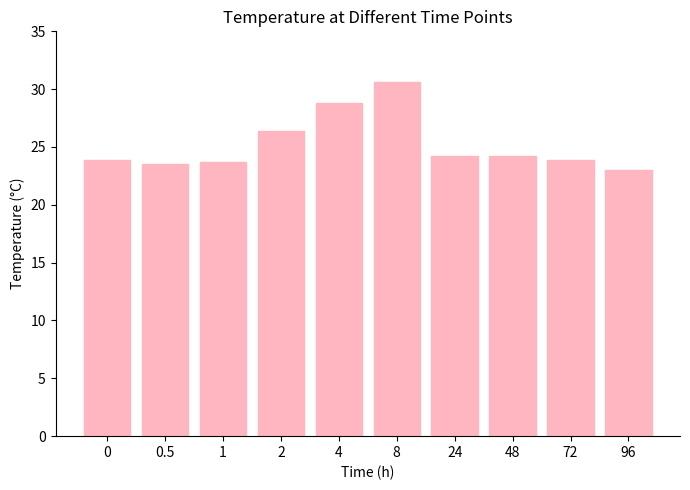

What is the smallest value displayed?

23.0